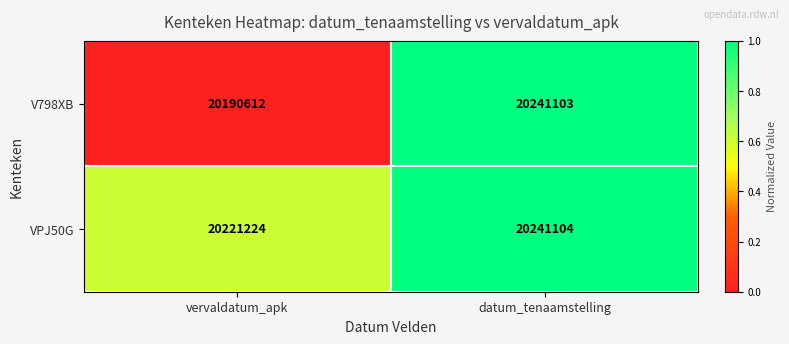

Rank the series by their average value, from highest to lowest.

VPJ50G, V798XB